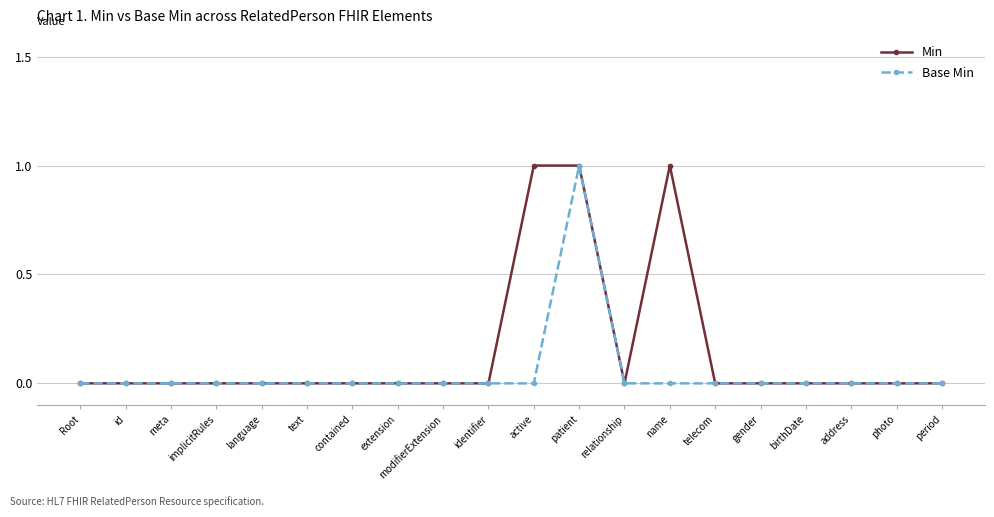

What is the label of the 15th point from the left?

telecom